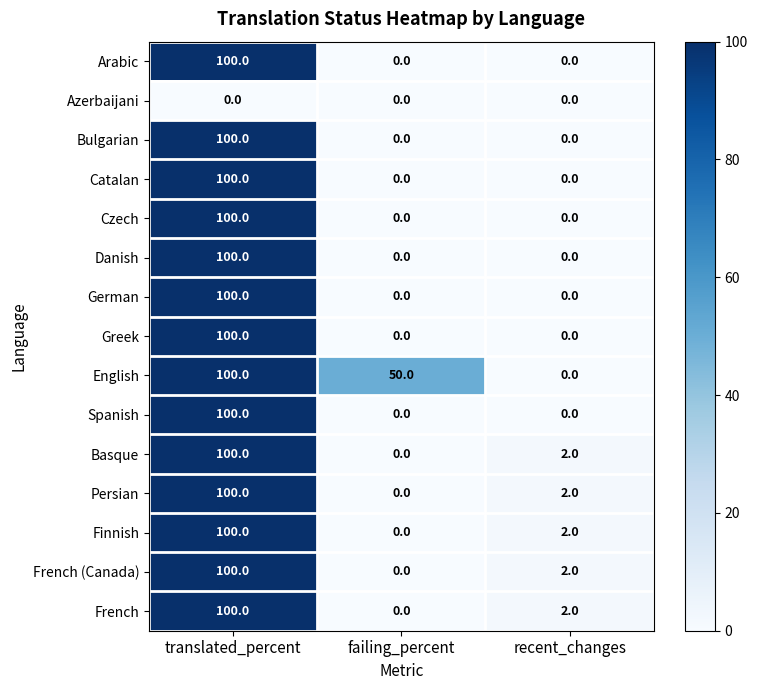

Is the value of Spanish at recent_changes greater than the value of Persian at recent_changes?

No